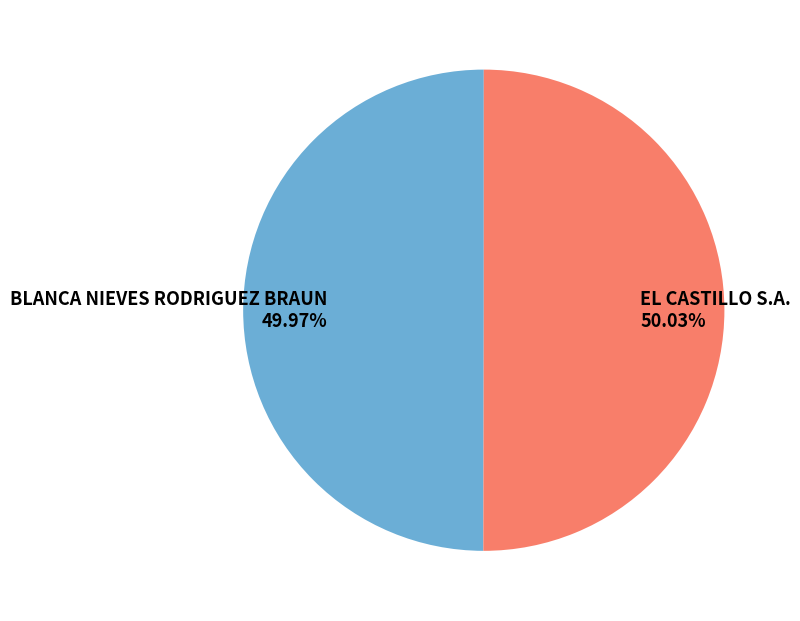

What is the ratio of the value at EL CASTILLO S.A. to the value at BLANCA NIEVES RODRIGUEZ BRAUN?

1.0